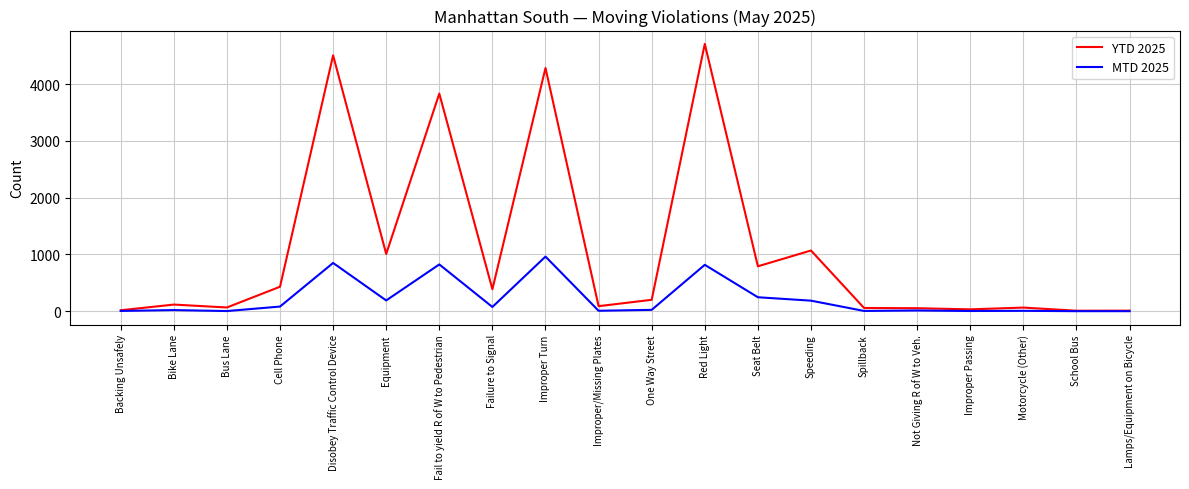

How many categories are shown in the chart?

20